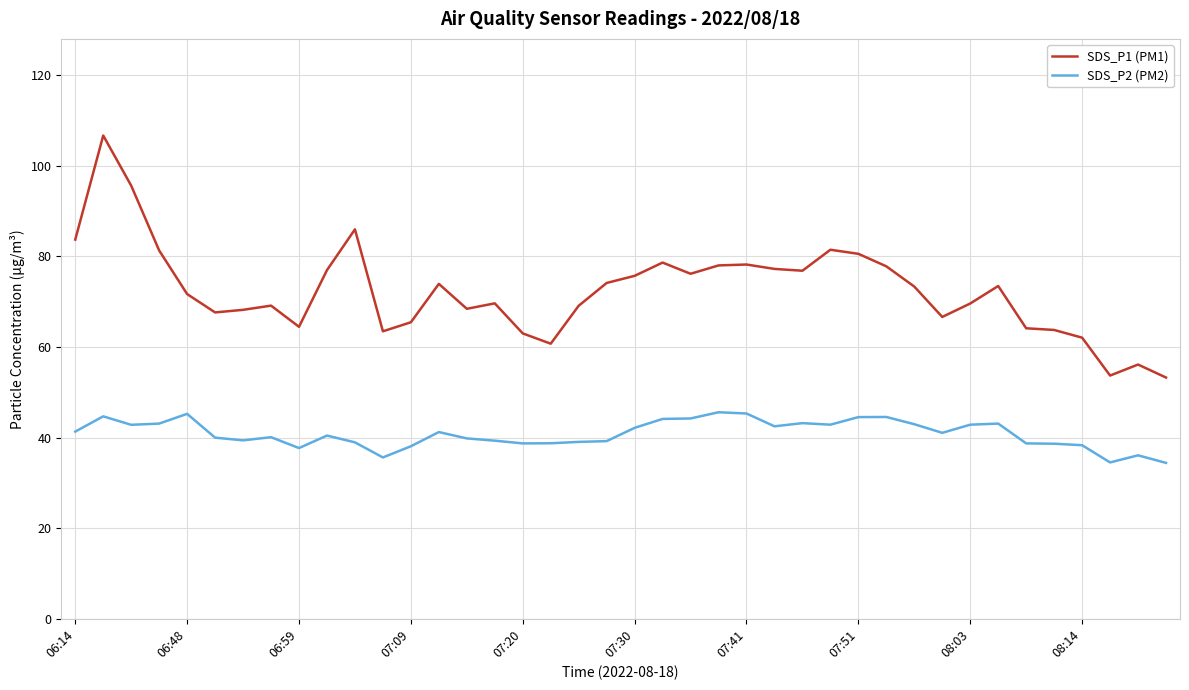

What are all the series names shown in the legend?

SDS_P1 (PM1), SDS_P2 (PM2)